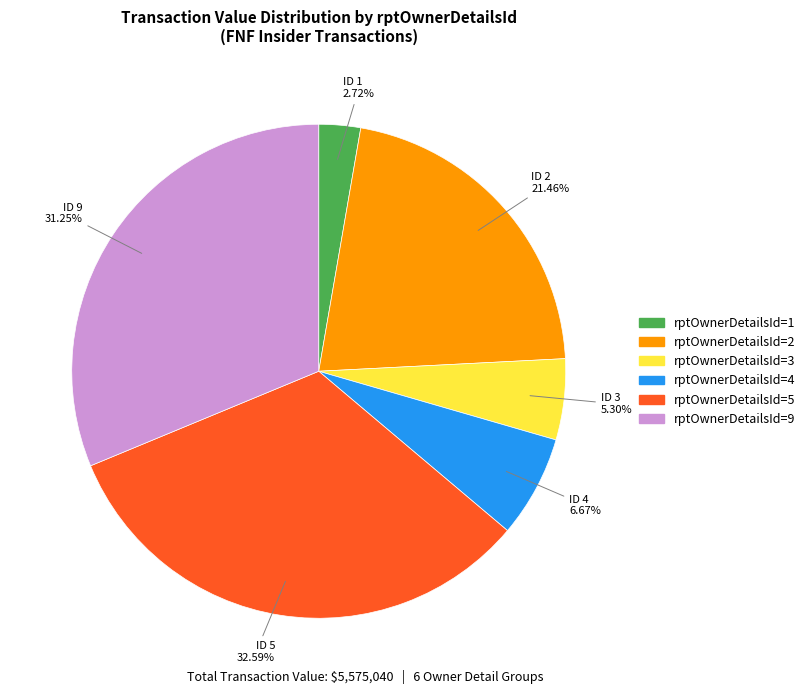

Which slice is the largest?

rptOwnerDetailsId=5